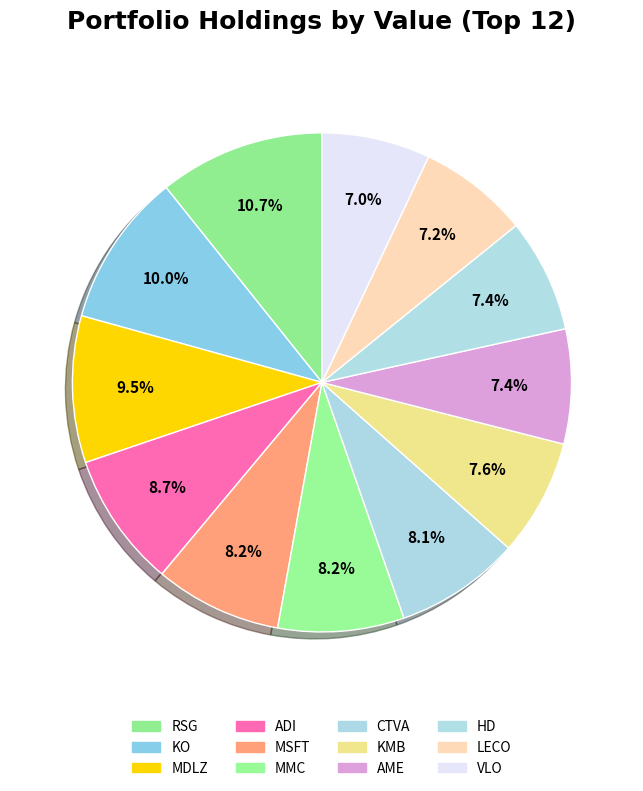

Count the number of slices in the pie.

12